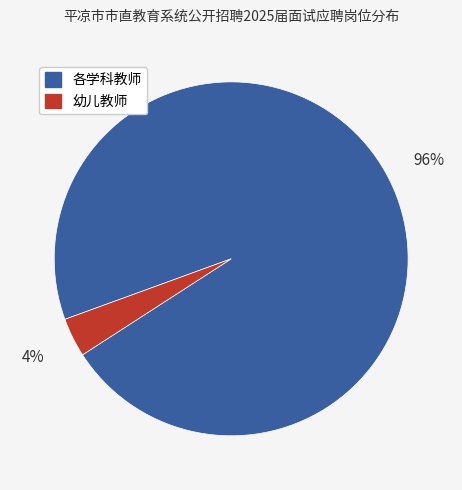

Does any single category account for the majority?

Yes